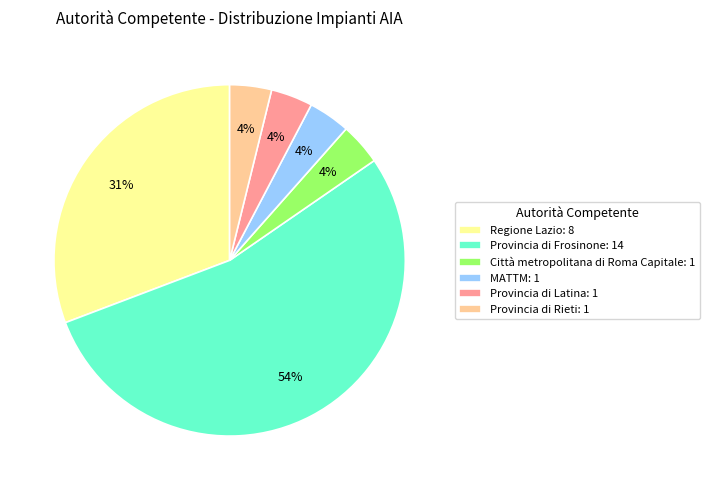

Which slice represents more than half of the pie?

Provincia di Frosinone